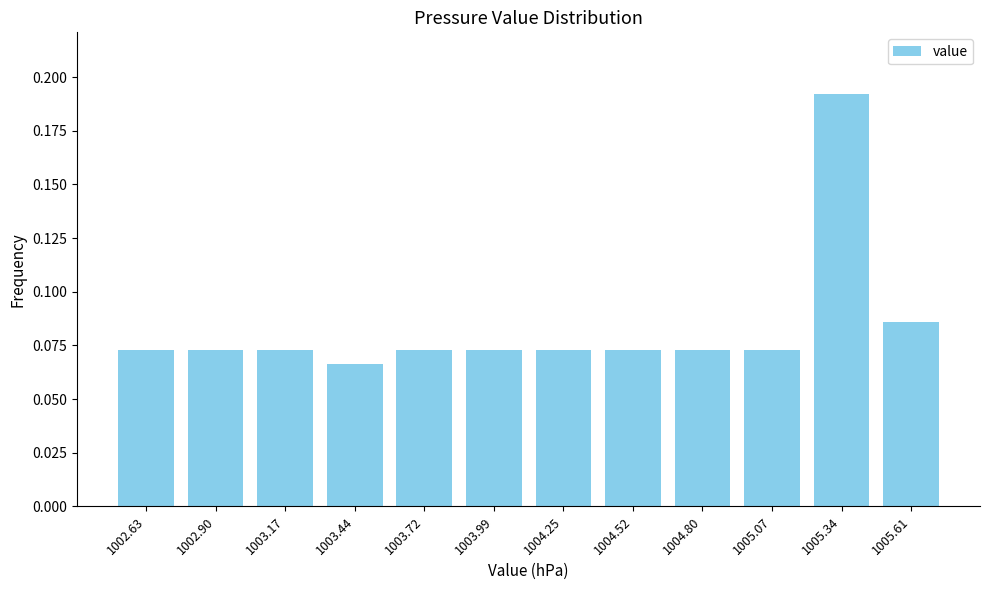

Which has a higher value, 1005.34 or 1003.99?

1005.34